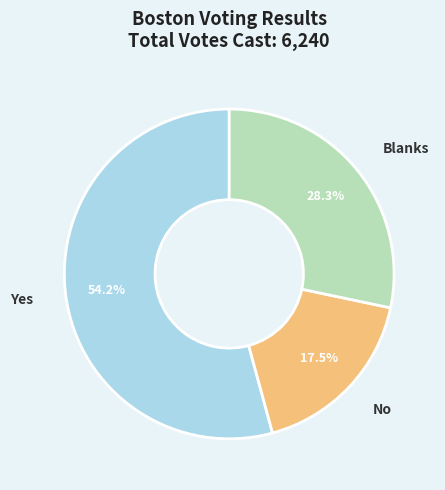

Approximately how many times larger is the value at Yes compared to Blanks?

1.9